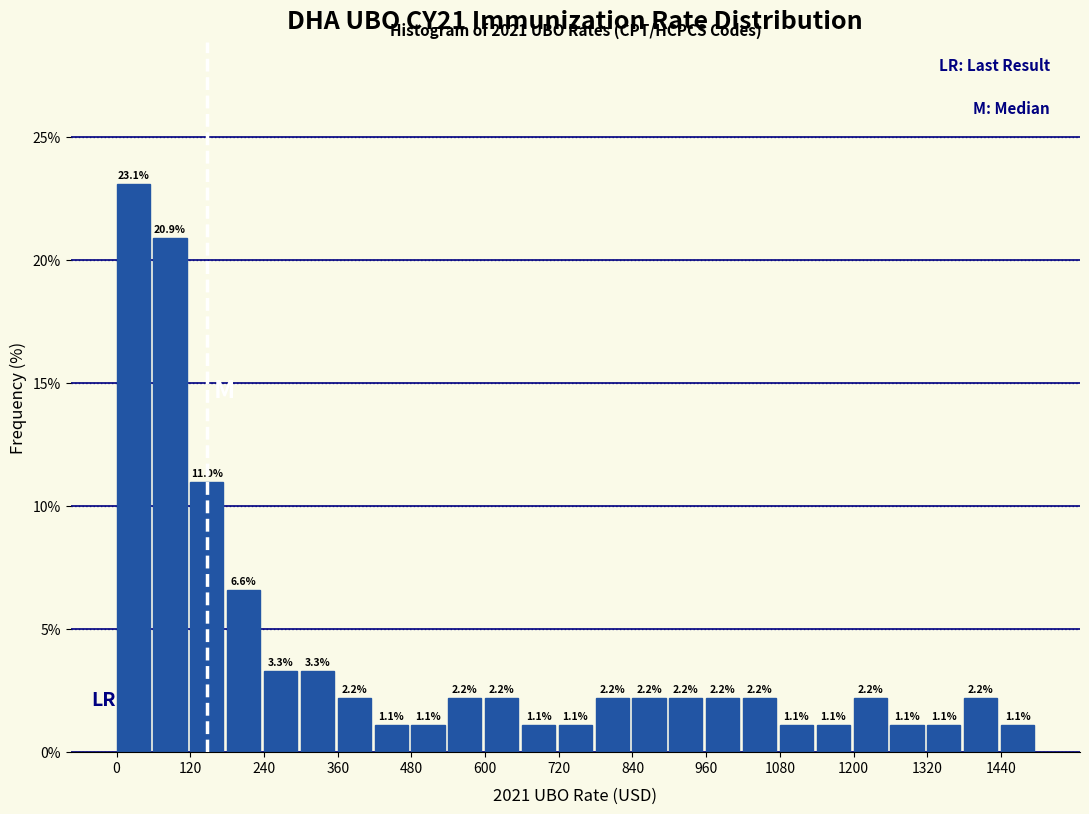

Around what value on the x-axis is the tallest bar? Give the approximate position of its centre, as read against the axis.

20